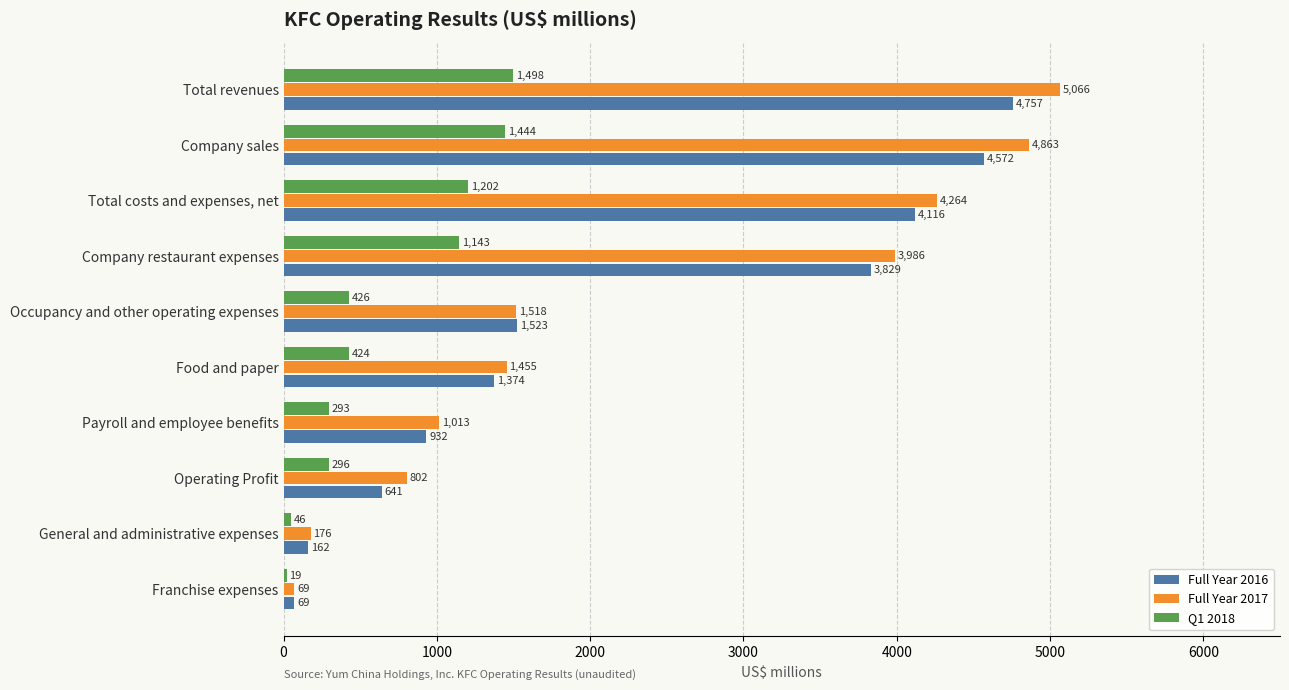

What is the greatest value displayed?

5066